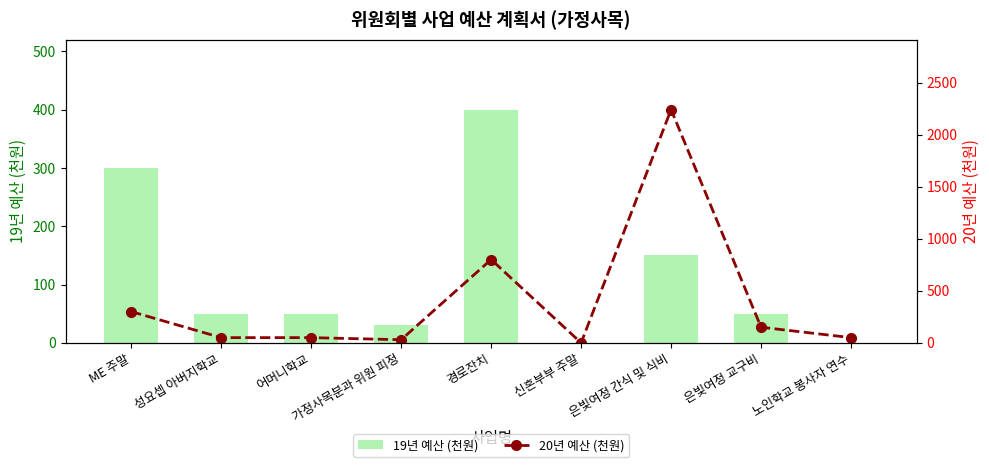

At which label is 19년 예산 (천원) closest to 200?

은빛여정 간식 및 식비